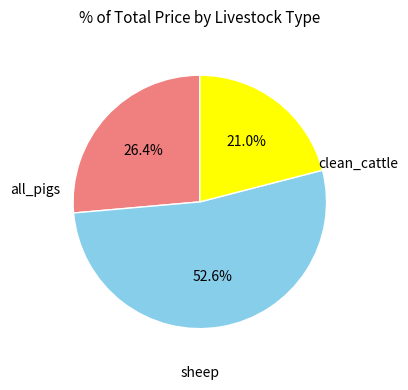

To the nearest percent, what is the difference between the largest and smallest slice percentages?

32%